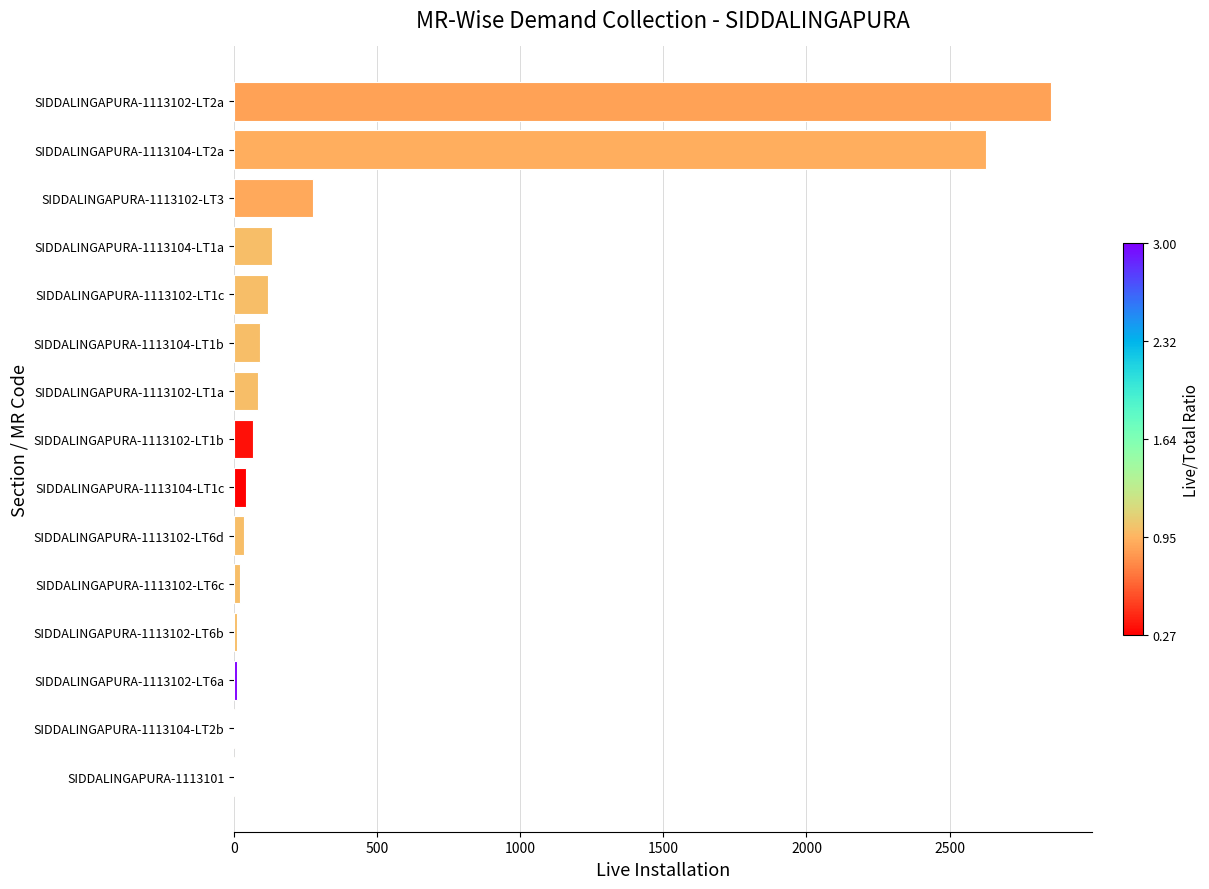

Which category has the highest value across all series?

SIDDALINGAPURA-1113102-LT2a